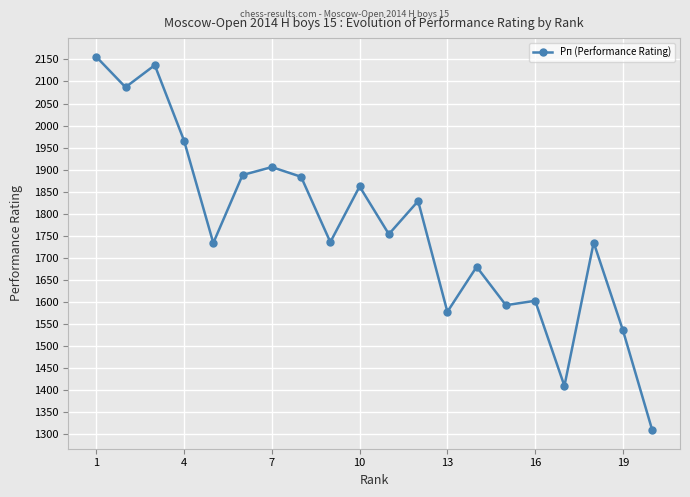

True or false: the data has more than 1 interior local peaks.

True